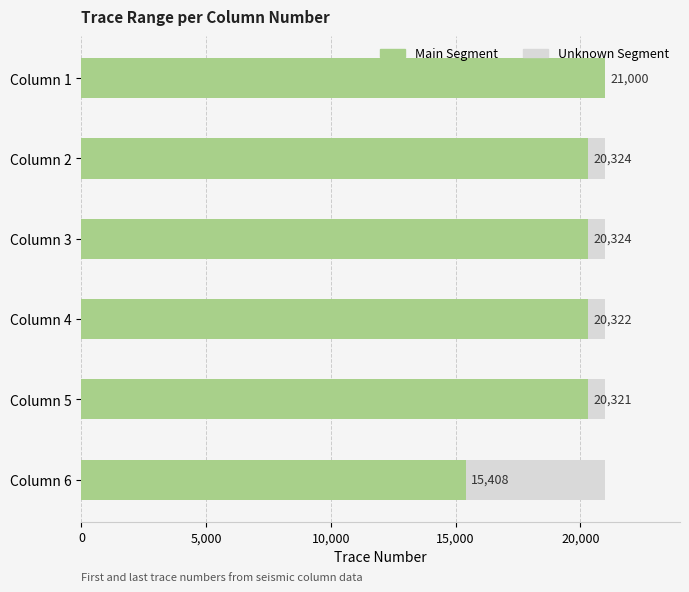

True or false: Main Segment has a value of 27442 at Column 2.

False